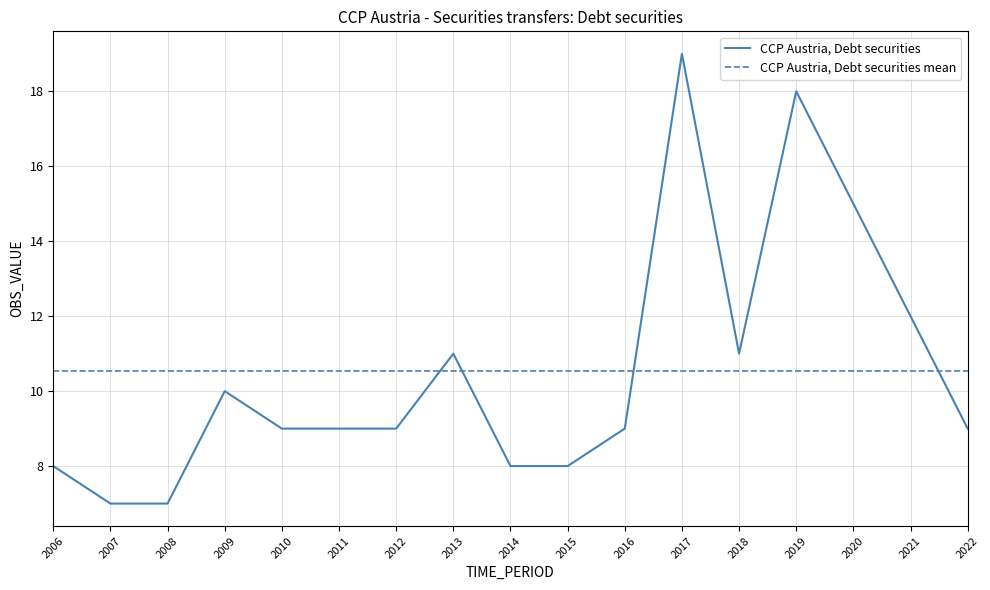

Between which two adjacent categories do CCP Austria, Debt securities mean and CCP Austria, Debt securities first intersect?

2012 and 2013